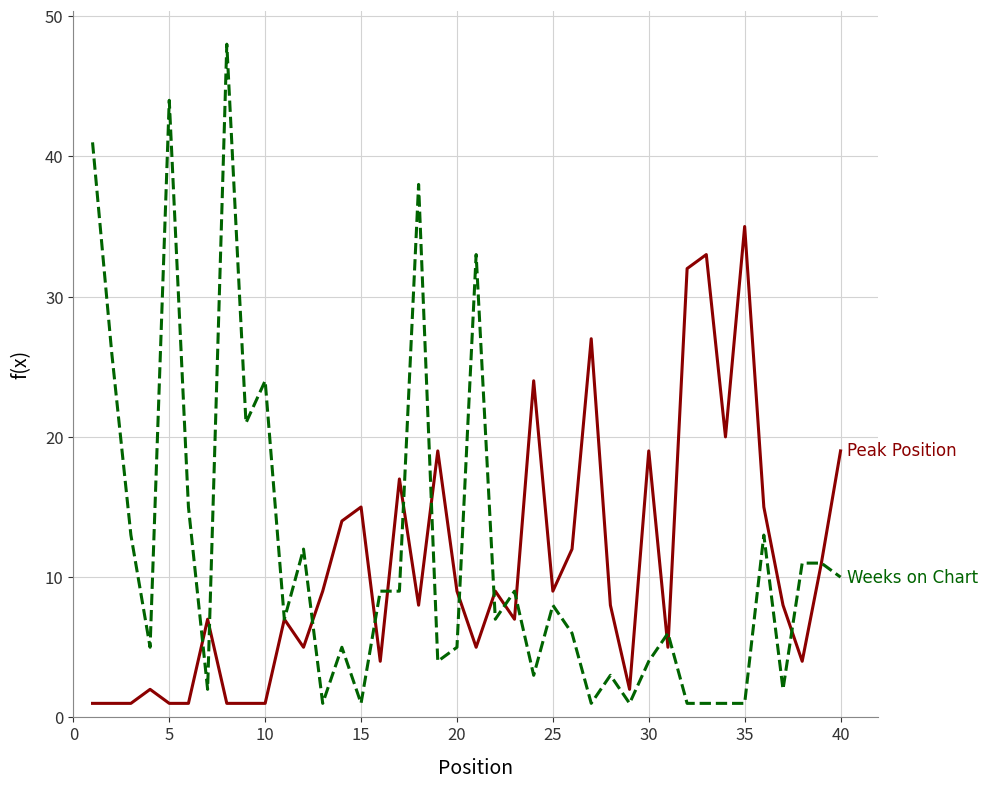

What is the maximum value shown in the chart?

48